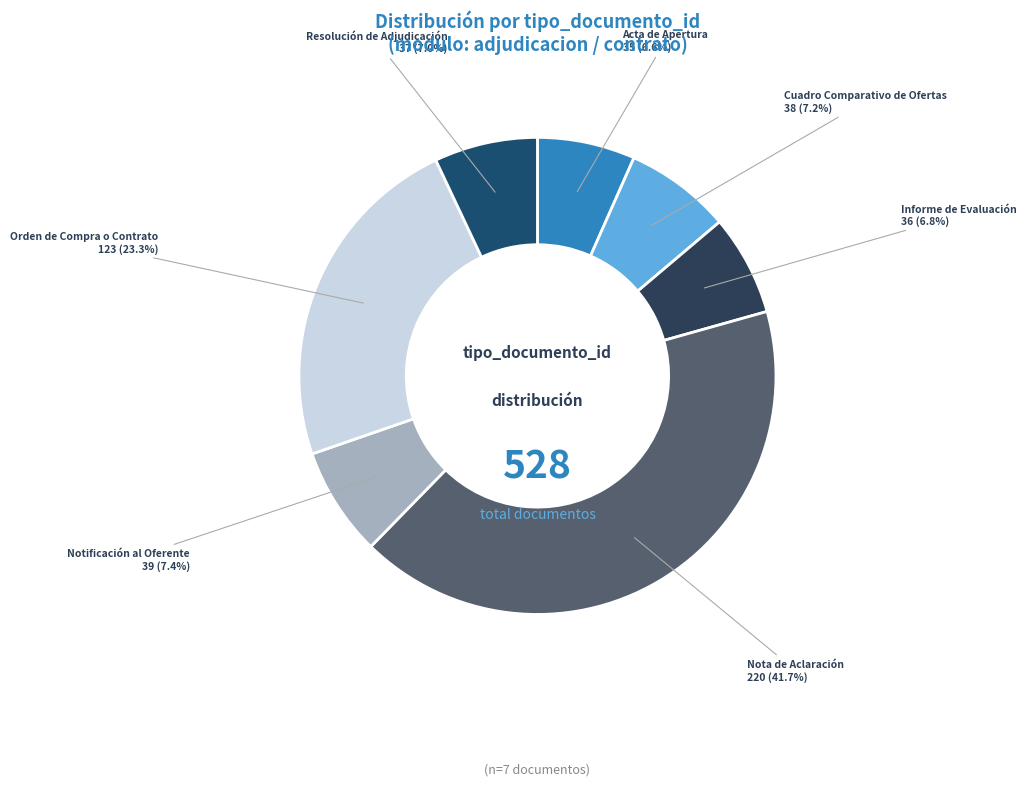

Which has a higher value, Acta de Apertura or Nota de Aclaración?

Nota de Aclaración